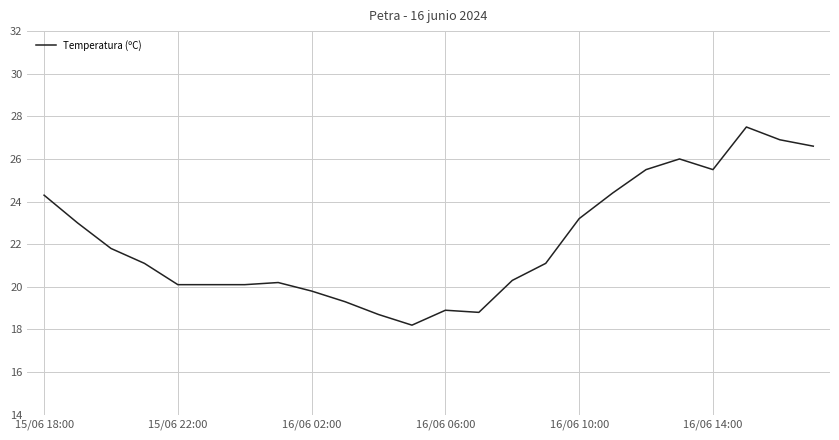

Reading right to left, transcribe all the data shown in this chart.

26.6	26.9	27.5	25.5	26.0	25.5	24.4	23.2	21.1	20.3	18.8	18.9	18.2	18.7	19.3	19.8	20.2	20.1	20.1	20.1	21.1	21.8	23.0	24.3